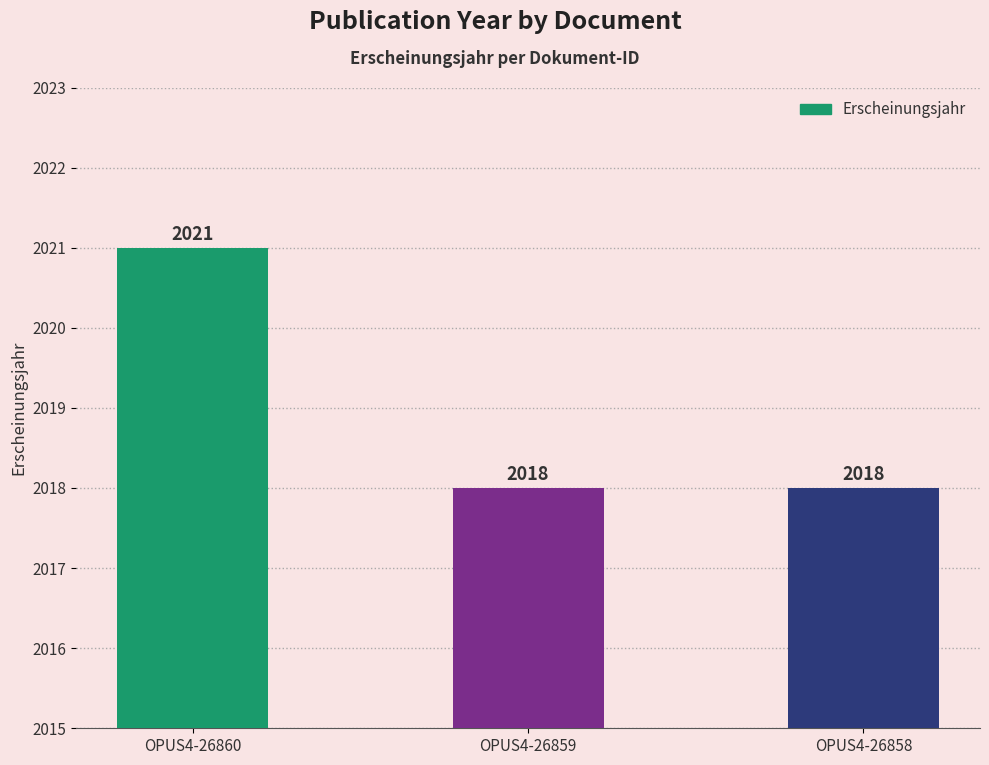

What is the minimum value shown in the chart?

2018